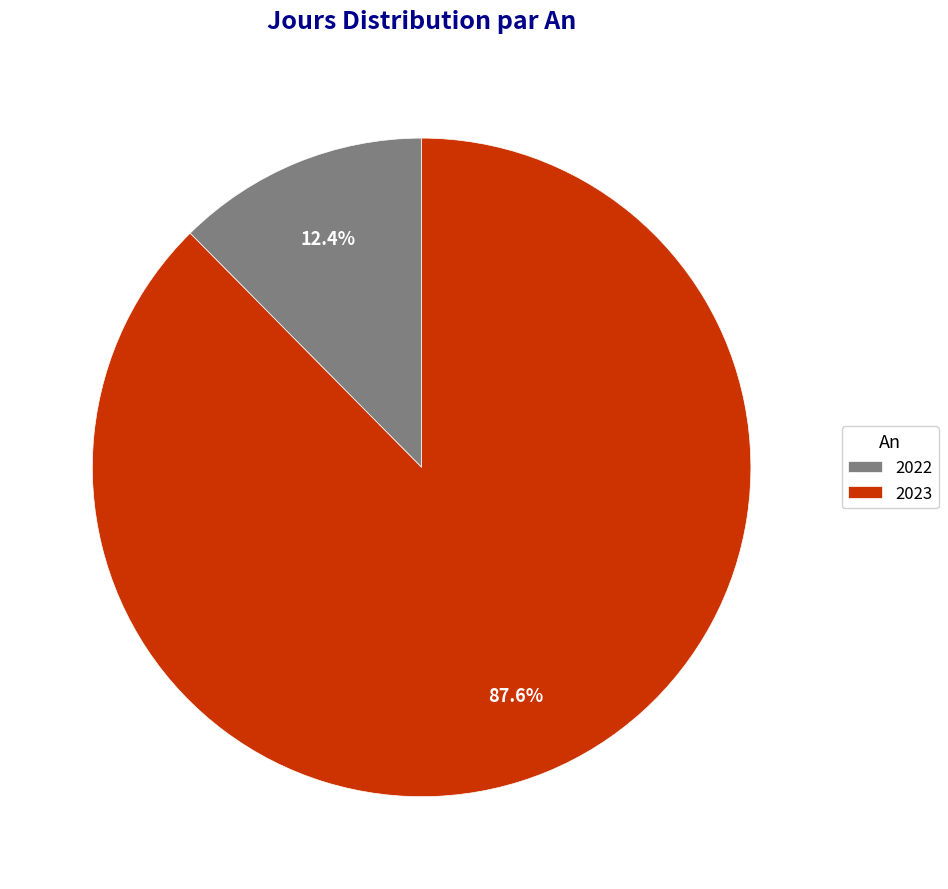

What portion of the pie excludes 2022?

87.6%